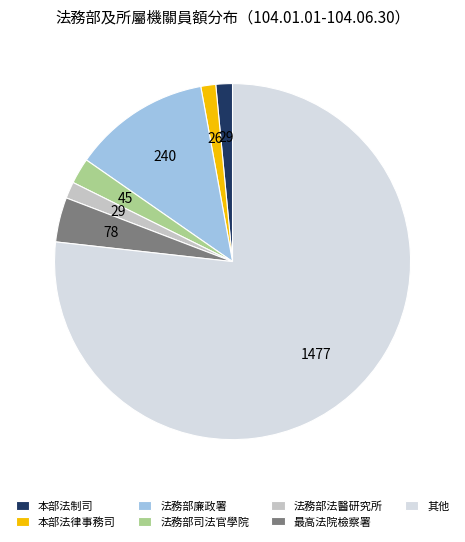

True or false: 法務部司法官學院 accounts for 2% of the total.

True